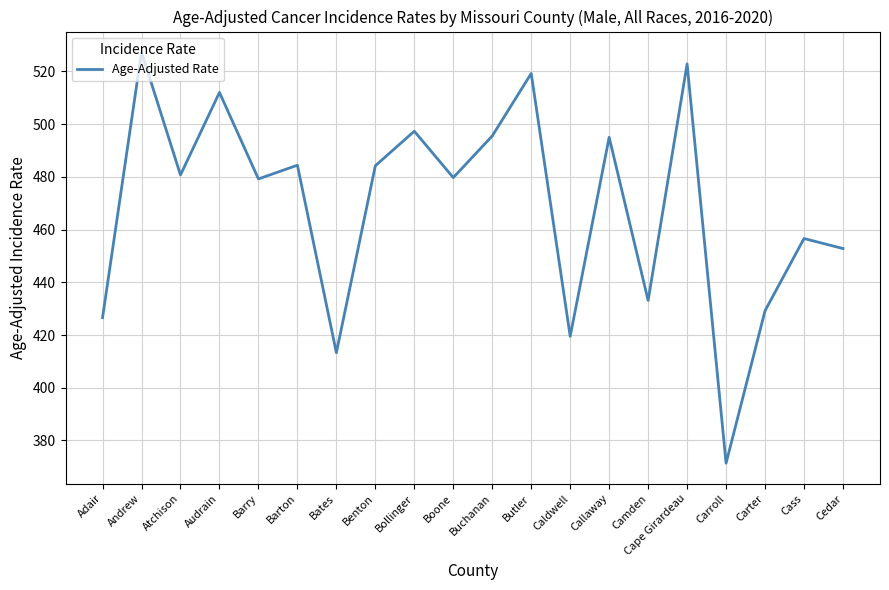

What is the ratio of the value at Bates to the value at Caldwell?

1.0